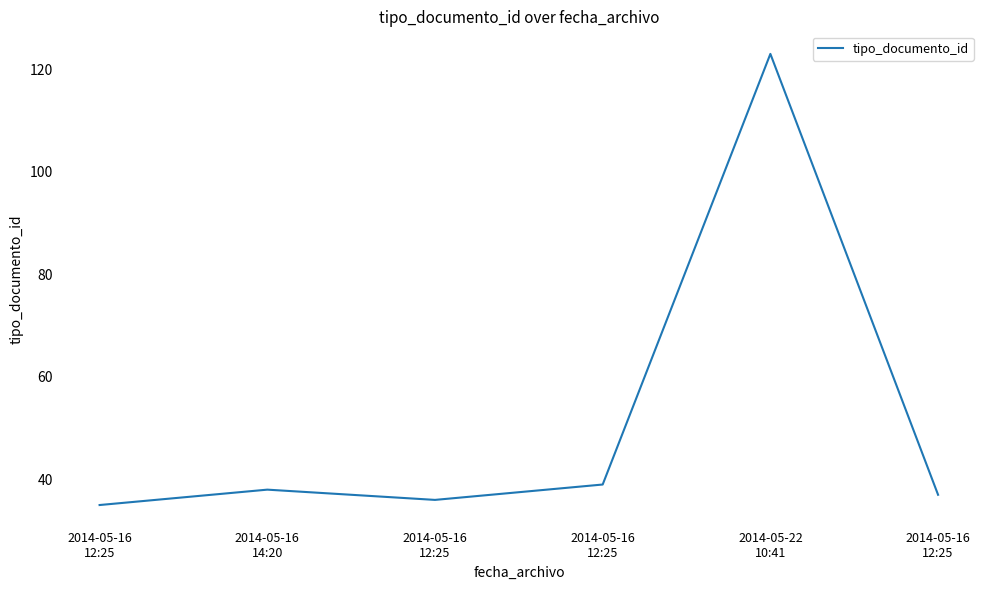

At which category does the data reach its first local valley?

2014-05-16
12:25